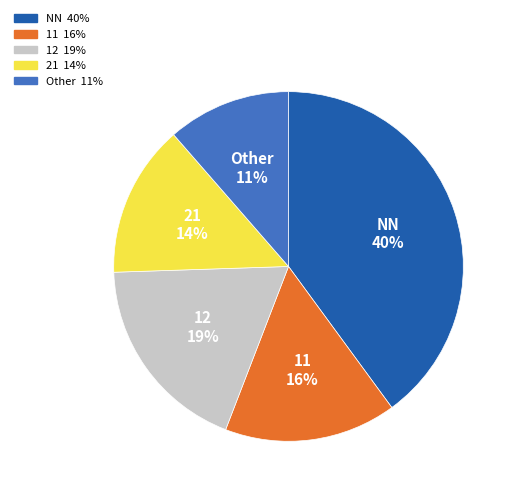

How many slices are in this pie chart?

5